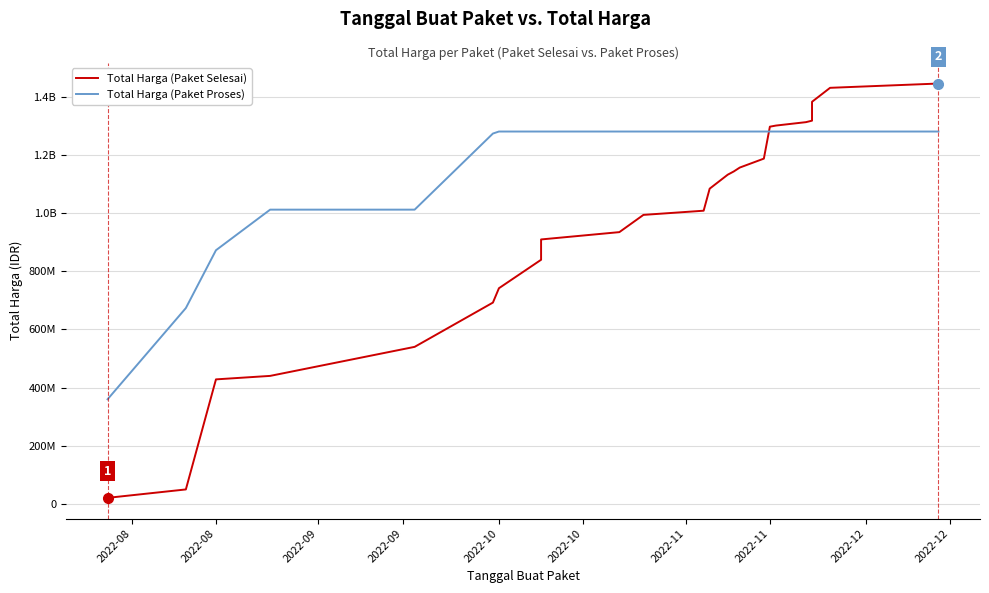

What is the value of the Total Harga (Paket Proses) point at the 20th from the left?

1281675930